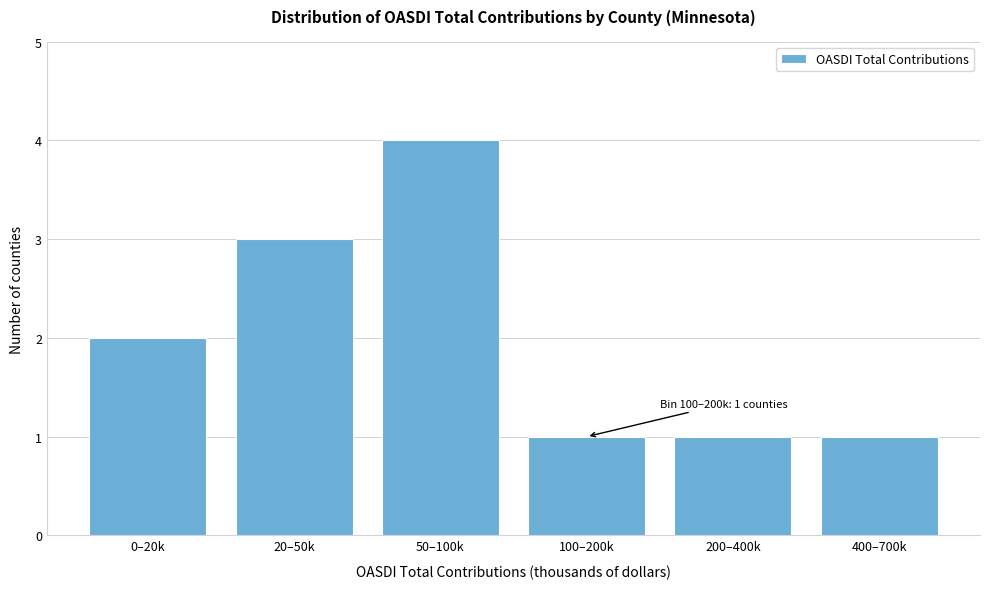

Reading left to right, transcribe all the data shown in this chart.

0–20k=2	20–50k=3	50–100k=4	100–200k=1	200–400k=1	400–700k=1